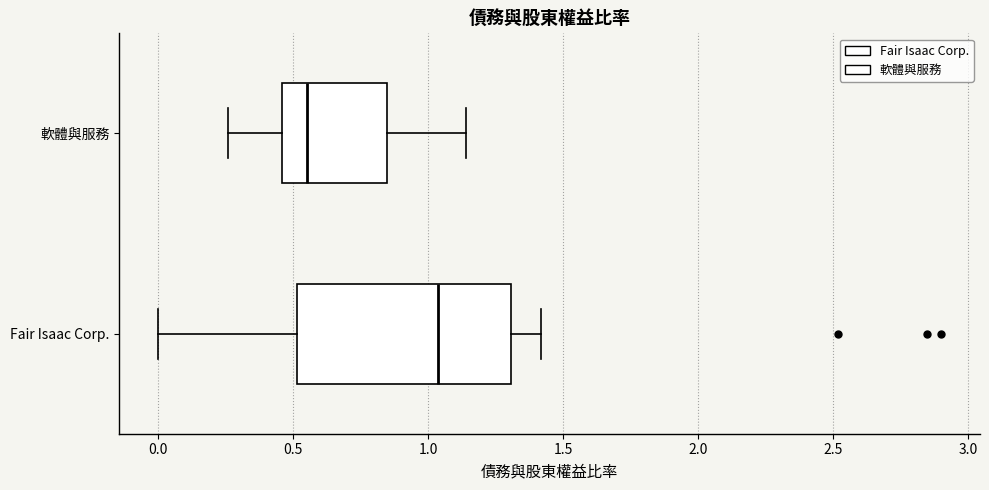

Comparing the boxes themselves (not the whiskers), which one is the widest?

Fair Isaac Corp.